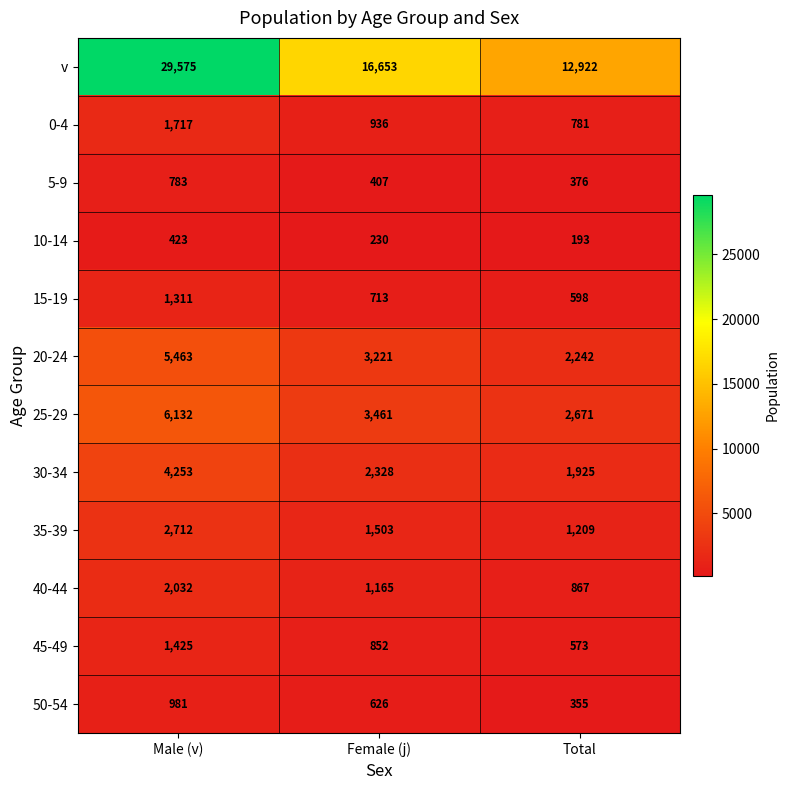

At which category does the chart reach its peak across all series?

Male (v)